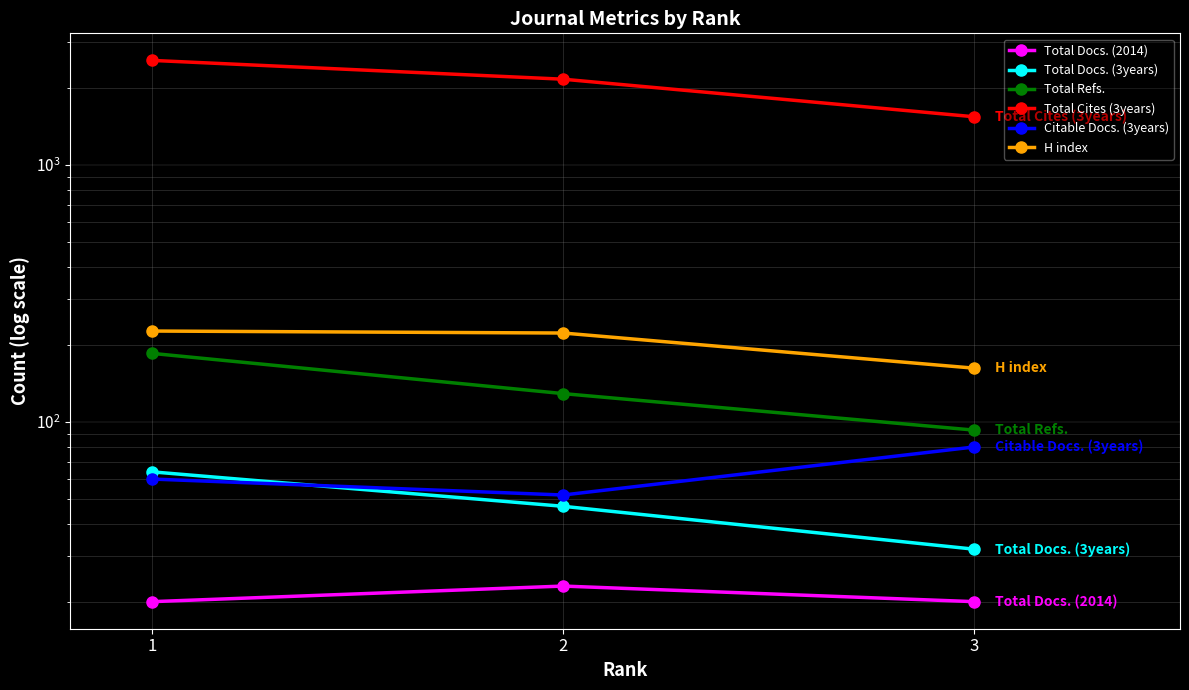

List the series in order of their peak value, lowest first.

Total Docs. (2014), Total Docs. (3years), Citable Docs. (3years), Total Refs., H index, Total Cites (3years)